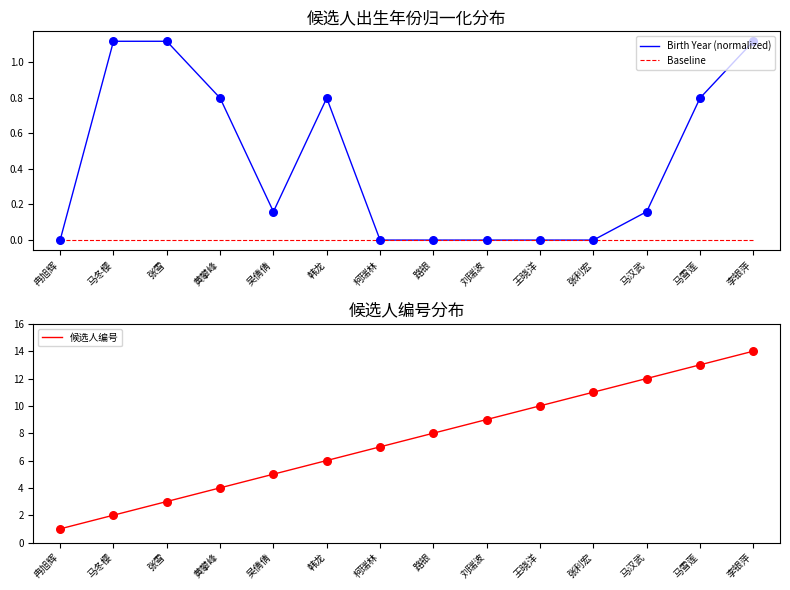

What is the total value across all series at 柯瑞林?

7.0